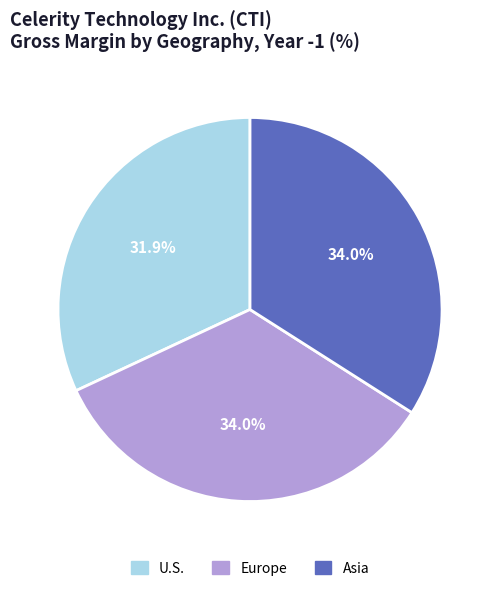

The Europe slice represents 22% of the pie. True or false?

False